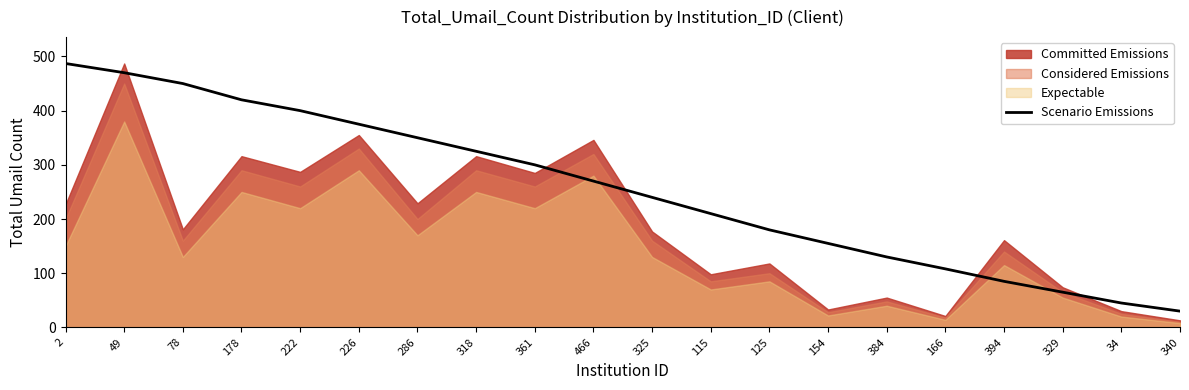

Which has a higher value, 49 or 2?

2